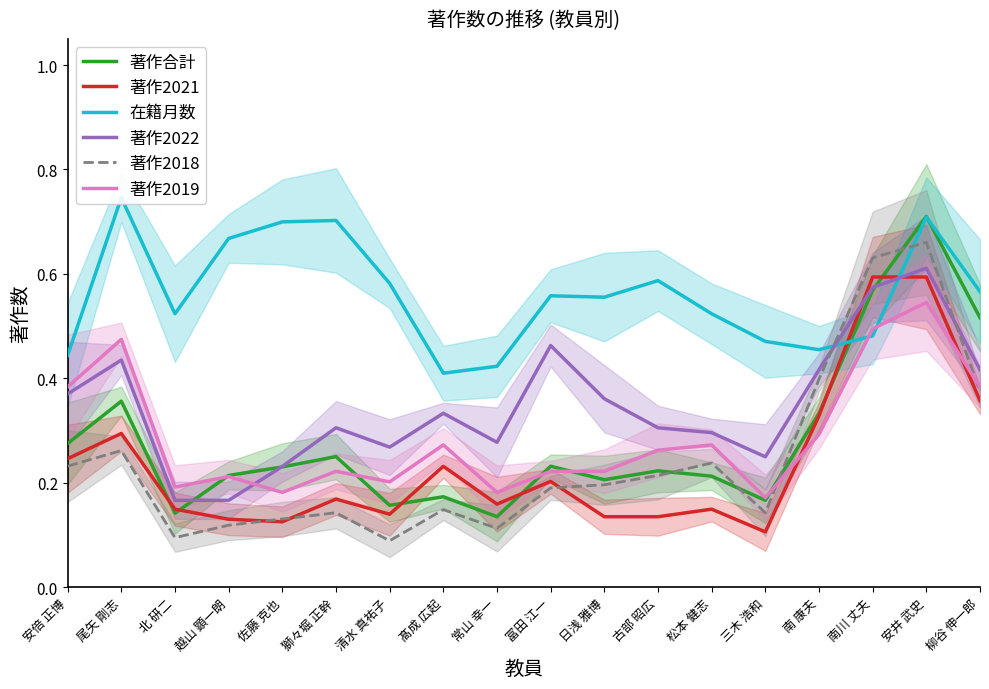

Is the value of 著作合計 at 獅々堀 正幹 greater than the value of 著作2018 at 日浅 雅博?

Yes